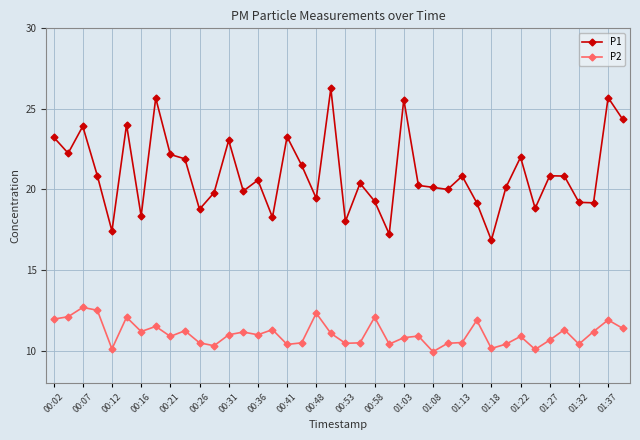

What is the sum of all P1 values?

839.4